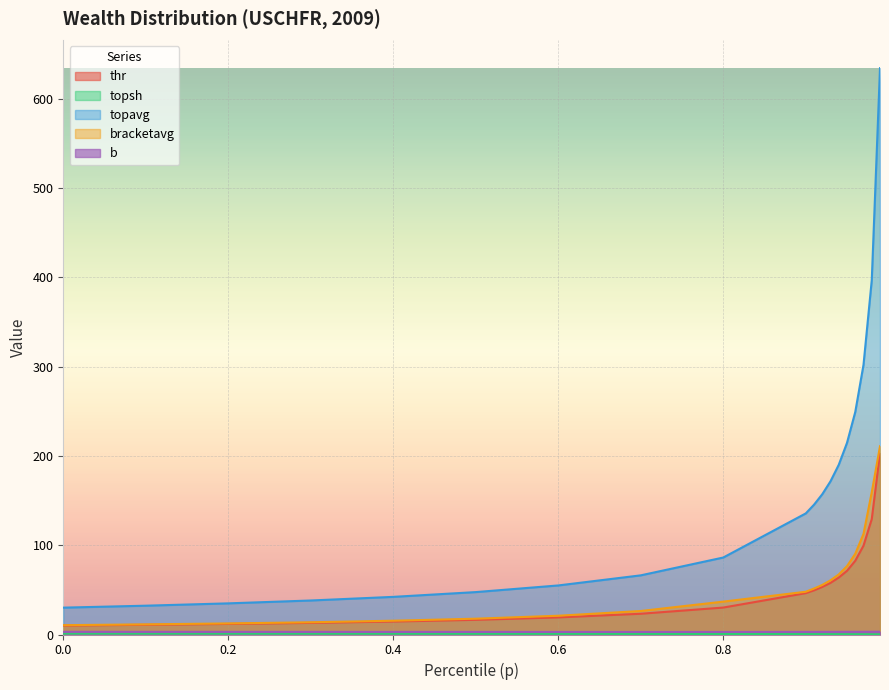

Reading right to left, what are all the values shown in this chart?

thr: 0.99=203.1	0.98=129.2	0.97=99.4	0.96=82.5	0.95=71.3	0.94=63.7	0.93=57.8	0.92=53.3	0.91=49.4	0.9=46.3	0.8=30.2	0.7=23.2	0.6=19.1	0.5=16.4	0.4=14.5	0.3=13.0	0.2=11.8	0.1=10.9	0.0=10.0
topsh: 0.99=0.2	0.98=0.3	0.97=0.3	0.96=0.3	0.95=0.4	0.94=0.4	0.93=0.4	0.92=0.4	0.91=0.4	0.9=0.5	0.8=0.6	0.7=0.7	0.6=0.7	0.5=0.8	0.4=0.8	0.3=0.9	0.2=0.9	0.1=1.0	0.0=1.0
topavg: 0.99=634.0	0.98=396.6	0.97=301.9	0.96=249.0	0.95=214.5	0.94=190.0	0.93=171.5	0.92=157.0	0.91=145.3	0.9=135.5	0.8=86.2	0.7=66.2	0.6=54.9	0.5=47.5	0.4=42.1	0.3=38.1	0.2=34.9	0.1=32.2	0.0=30.1
bracketavg: 0.99=210.7	0.98=159.2	0.97=112.6	0.96=90.4	0.95=76.5	0.94=67.2	0.93=60.7	0.92=55.5	0.91=51.4	0.9=47.9	0.8=36.8	0.7=26.3	0.6=21.0	0.5=17.7	0.4=15.4	0.3=13.7	0.2=12.4	0.1=11.3	0.0=10.4
b: 0.99=3.1	0.98=3.1	0.97=3.0	0.96=3.0	0.95=3.0	0.94=3.0	0.93=3.0	0.92=2.9	0.91=2.9	0.9=2.9	0.8=2.9	0.7=2.9	0.6=2.9	0.5=2.9	0.4=2.9	0.3=2.9	0.2=2.9	0.1=3.0	0.0=3.0